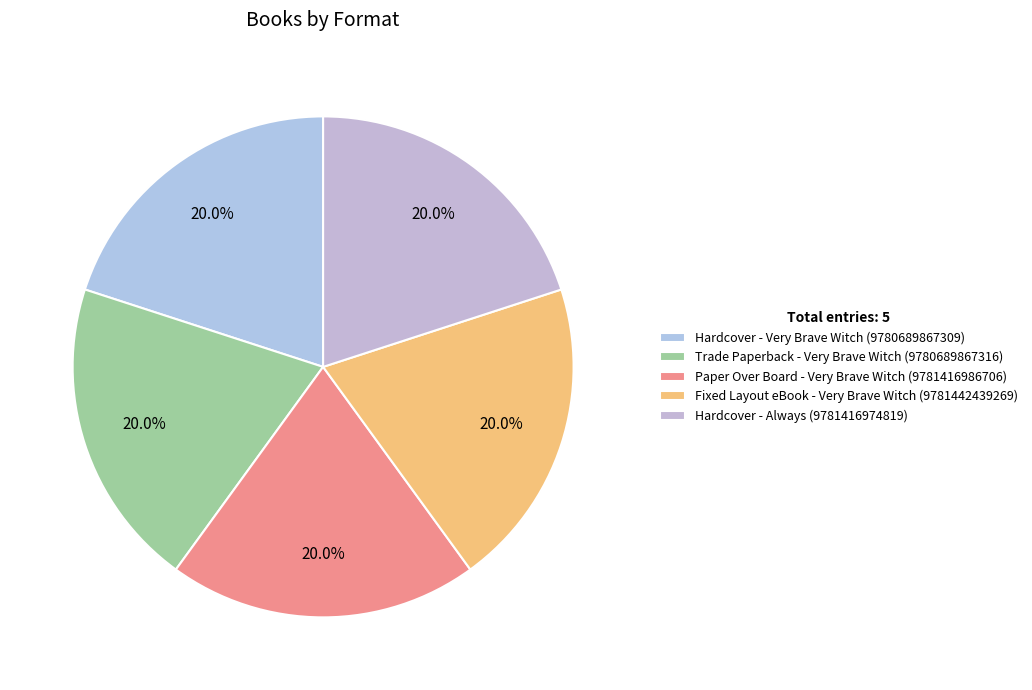

How many segments does this pie chart have?

5